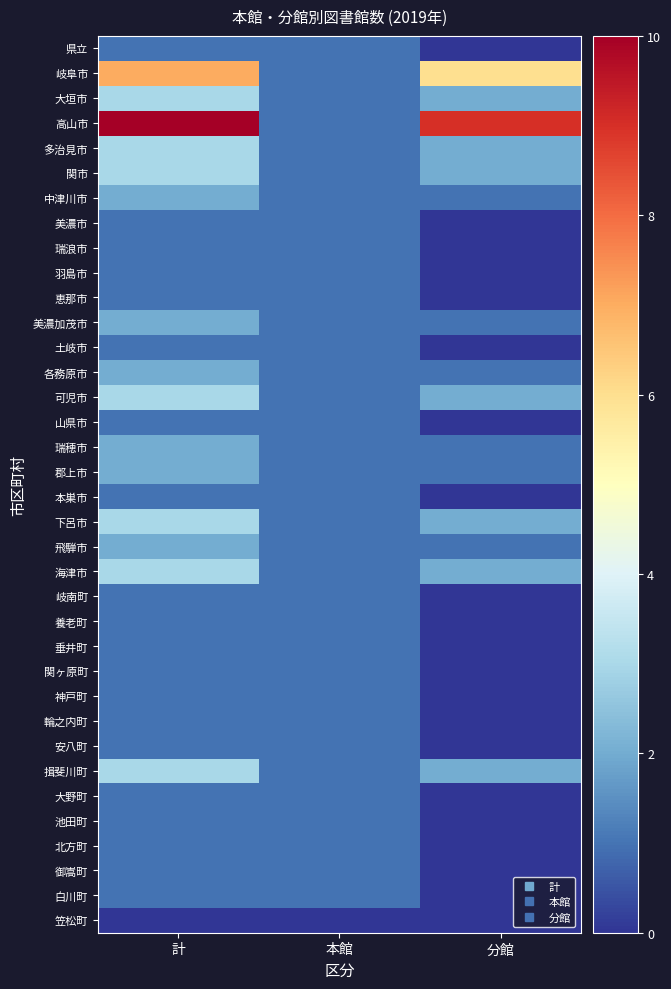

Reading left to right, what are all the values shown in this chart?

県立: 計=1	本館=1	分館=0
岐阜市: 計=7	本館=1	分館=6
大垣市: 計=3	本館=1	分館=2
高山市: 計=10	本館=1	分館=9
多治見市: 計=3	本館=1	分館=2
関市: 計=3	本館=1	分館=2
中津川市: 計=2	本館=1	分館=1
美濃市: 計=1	本館=1	分館=0
瑞浪市: 計=1	本館=1	分館=0
羽島市: 計=1	本館=1	分館=0
恵那市: 計=1	本館=1	分館=0
美濃加茂市: 計=2	本館=1	分館=1
土岐市: 計=1	本館=1	分館=0
各務原市: 計=2	本館=1	分館=1
可児市: 計=3	本館=1	分館=2
山県市: 計=1	本館=1	分館=0
瑞穂市: 計=2	本館=1	分館=1
郡上市: 計=2	本館=1	分館=1
本巣市: 計=1	本館=1	分館=0
下呂市: 計=3	本館=1	分館=2
飛騨市: 計=2	本館=1	分館=1
海津市: 計=3	本館=1	分館=2
岐南町: 計=1	本館=1	分館=0
養老町: 計=1	本館=1	分館=0
垂井町: 計=1	本館=1	分館=0
関ヶ原町: 計=1	本館=1	分館=0
神戸町: 計=1	本館=1	分館=0
輪之内町: 計=1	本館=1	分館=0
安八町: 計=1	本館=1	分館=0
揖斐川町: 計=3	本館=1	分館=2
大野町: 計=1	本館=1	分館=0
池田町: 計=1	本館=1	分館=0
北方町: 計=1	本館=1	分館=0
御嵩町: 計=1	本館=1	分館=0
白川町: 計=1	本館=1	分館=0
笠松町: 計=0	本館=0	分館=0